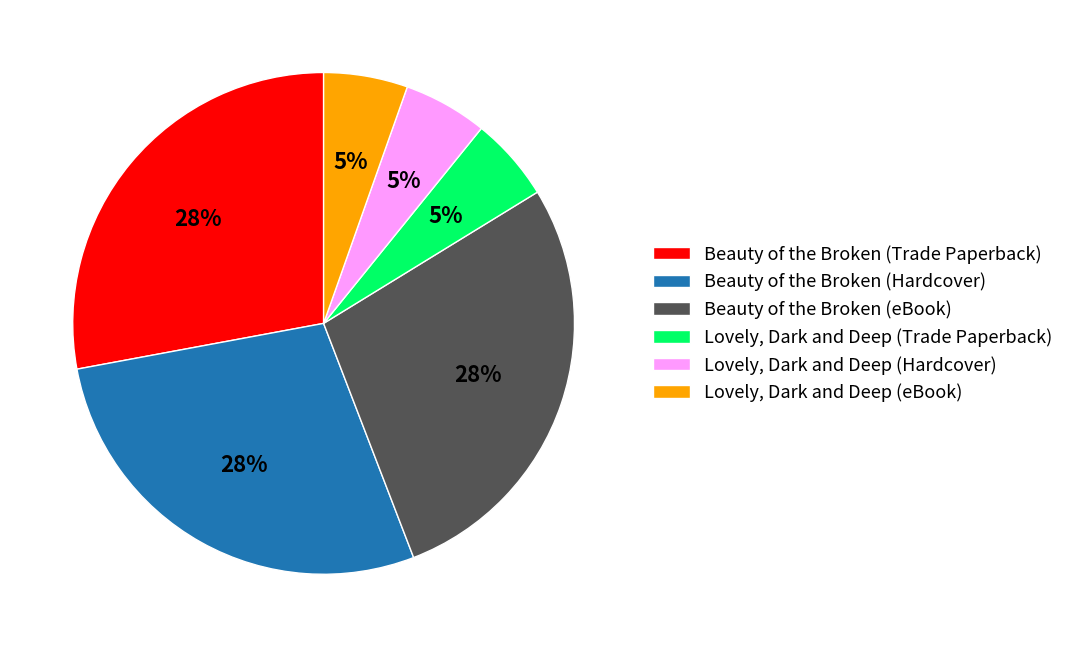

Is it true that Lovely, Dark and Deep (eBook) is 5% of the pie?

True